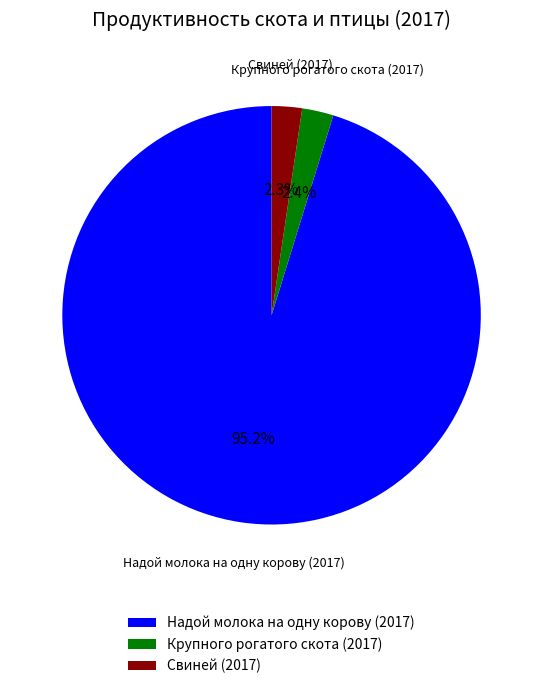

To the nearest percent, what is the combined percentage of Надой молока на одну корову (2017) and Свиней (2017)?

98%